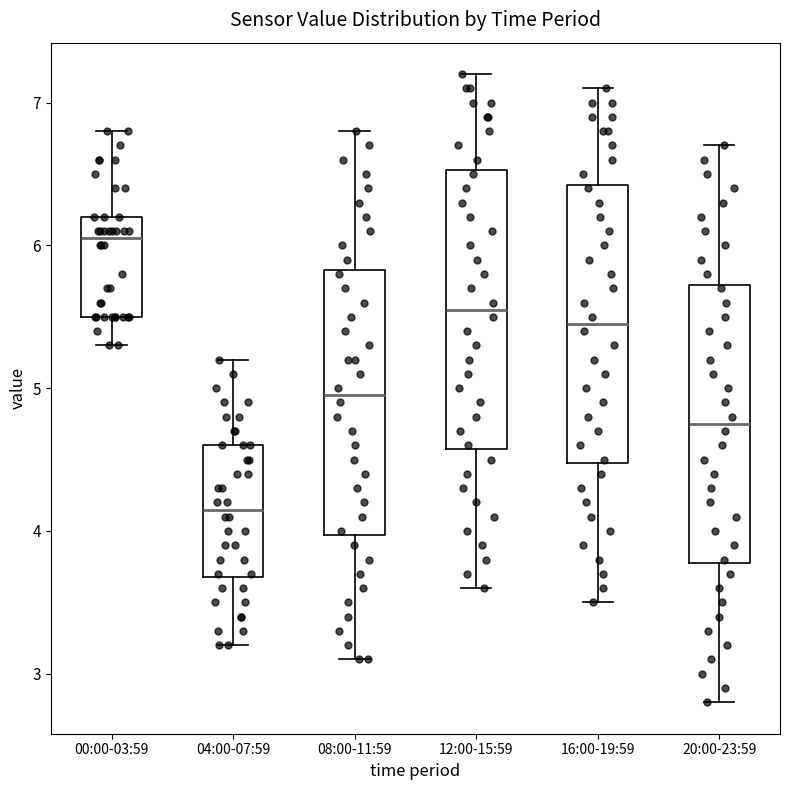

Which box has the lowest median line?

04:00-07:59